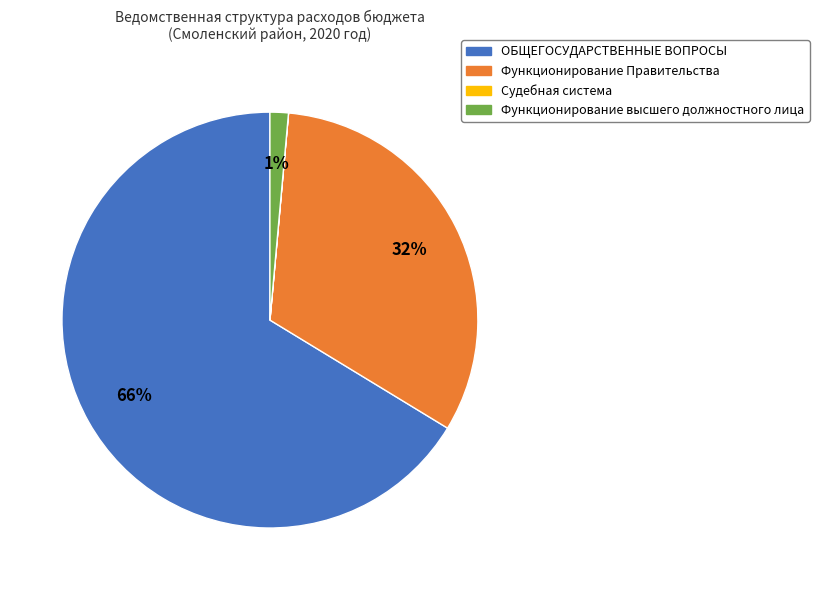

To the nearest percent, what is the difference between the Функционирование высшего должностного лица and Функционирование Правительства slice percentages?

31%